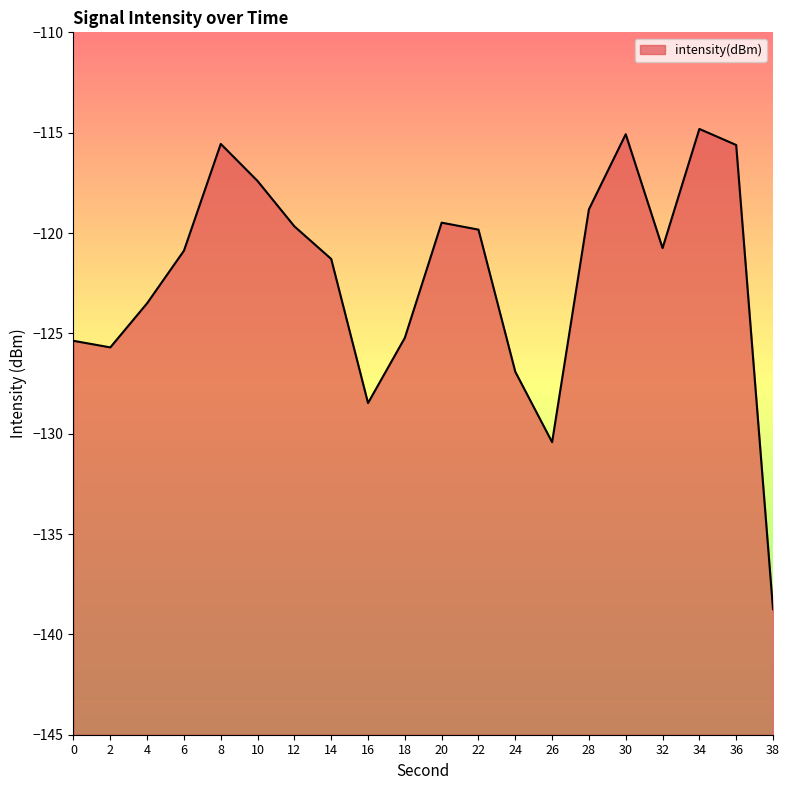

Reading left to right, list all the values displayed in this chart.

-125.4	-125.7	-123.5	-120.9	-115.6	-117.4	-119.7	-121.3	-128.5	-125.2	-119.5	-119.8	-126.9	-130.4	-118.8	-115.1	-120.8	-114.8	-115.6	-138.7